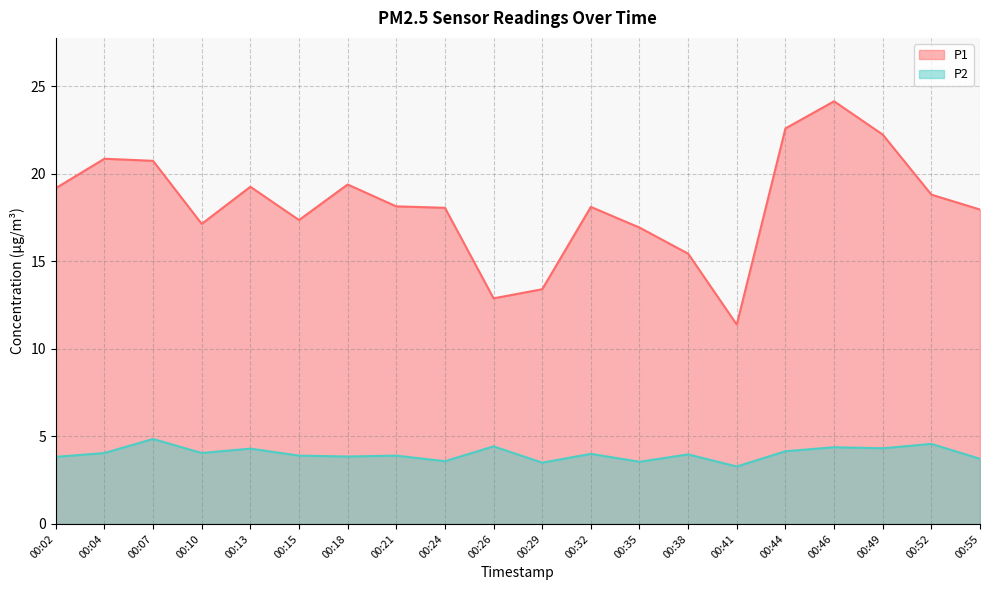

Which has a higher value, 00:18 or 00:26?

00:18